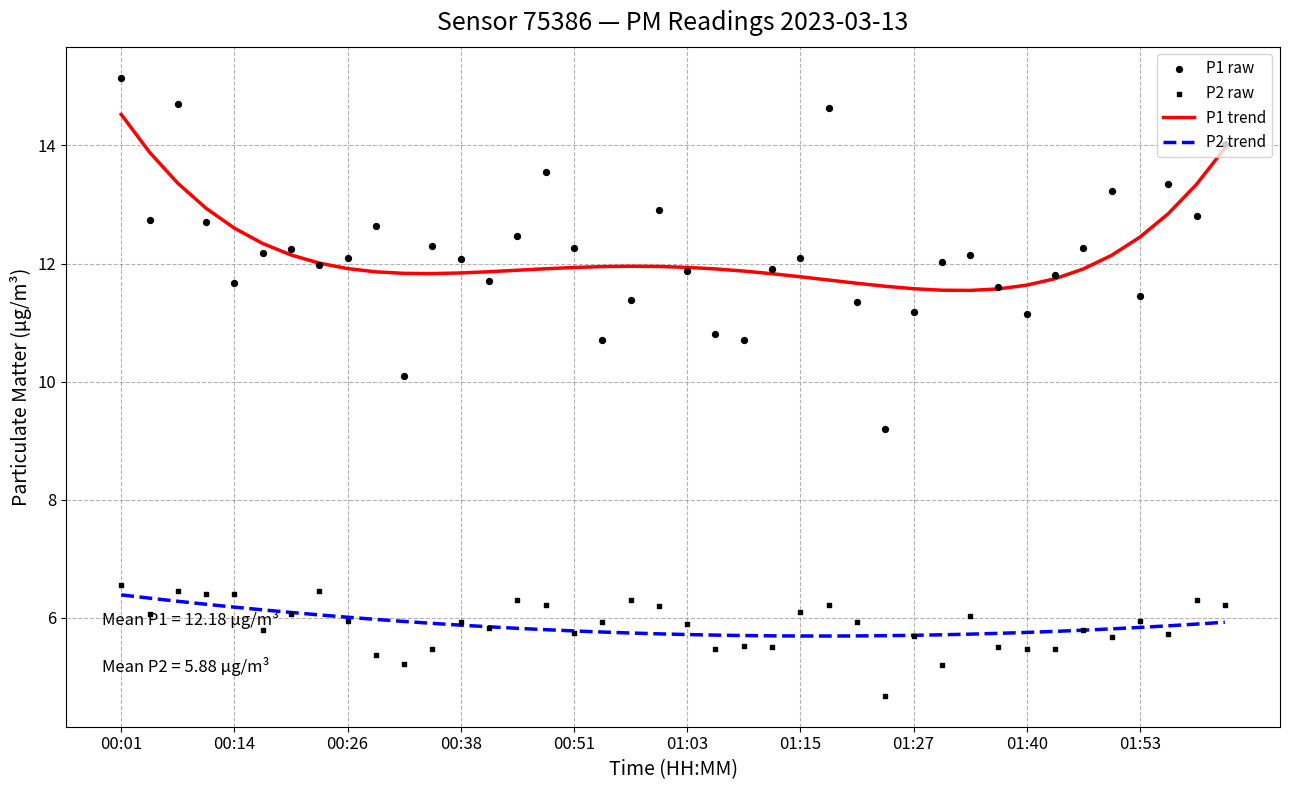

At how many categories does at least one series exceed 11?

40